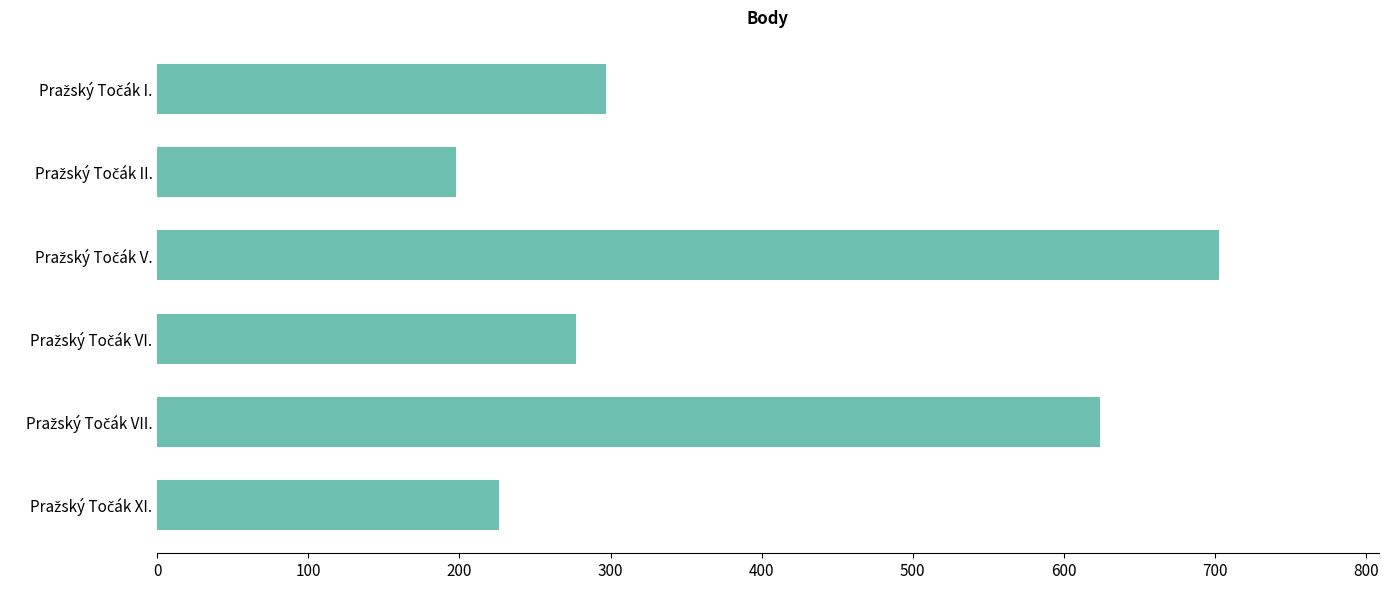

What is the difference between the maximum and minimum values?

505